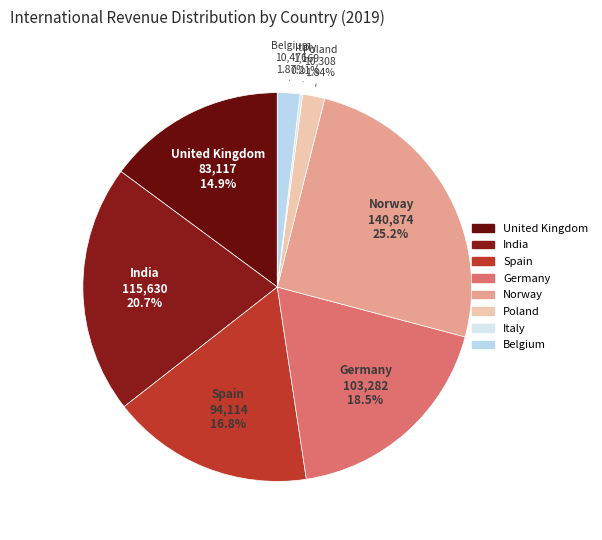

Which has a higher value, Spain or Germany?

Germany